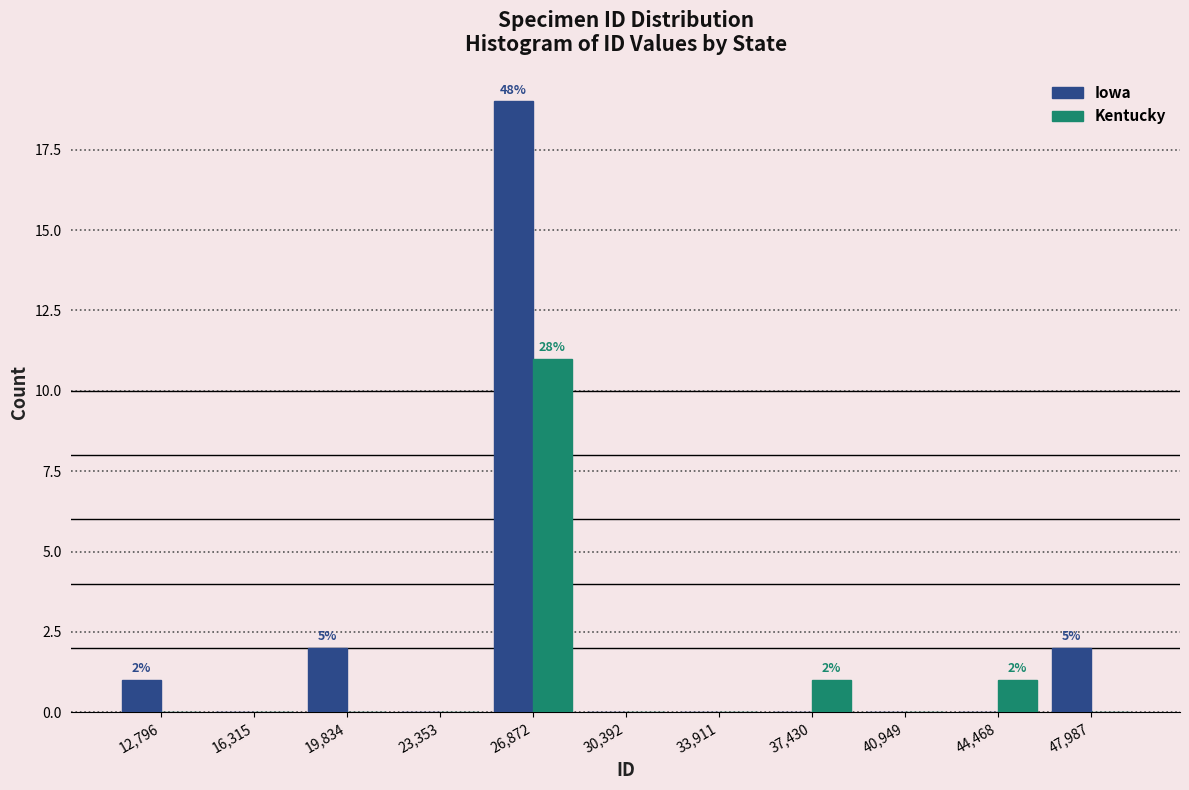

In the Kentucky series, which range on the x-axis has the tallest bar?

25000 to 28500